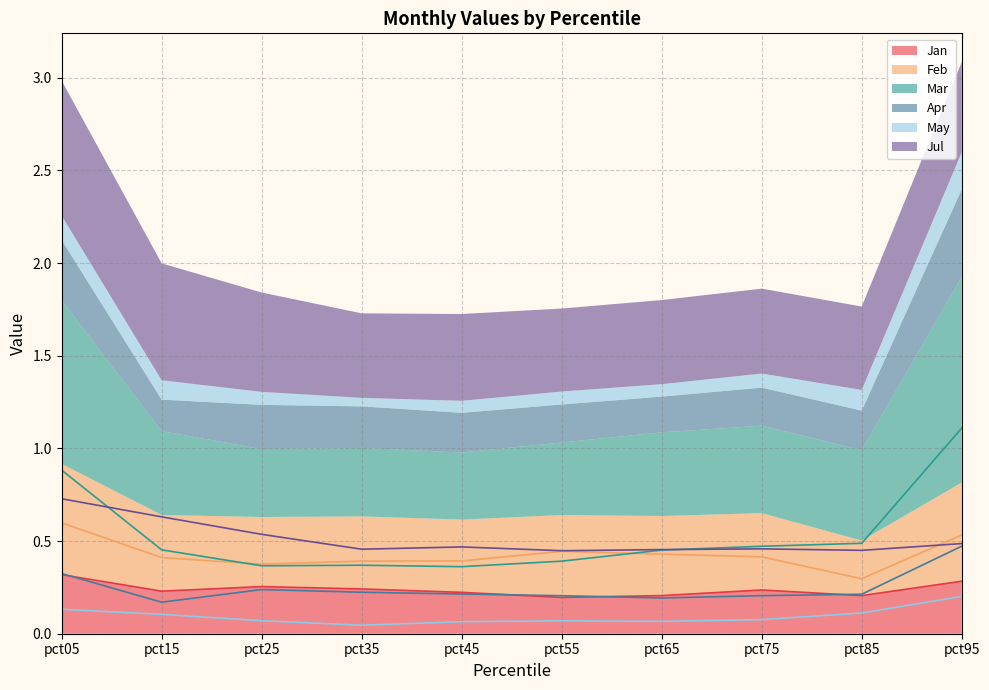

At which category does the chart reach its peak across all series?

pct95